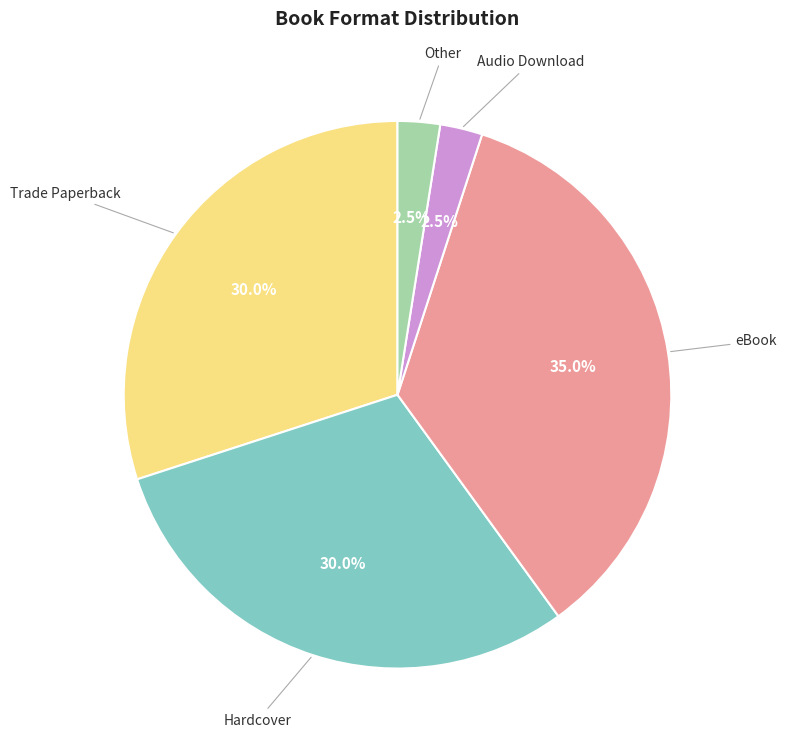

Does any single category account for the majority?

No